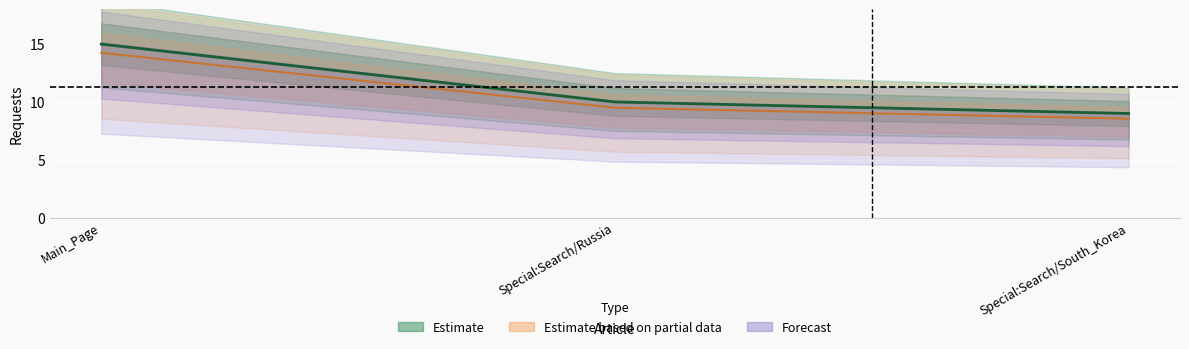

What value does the data have at Special:Search/South_Korea?

8.5